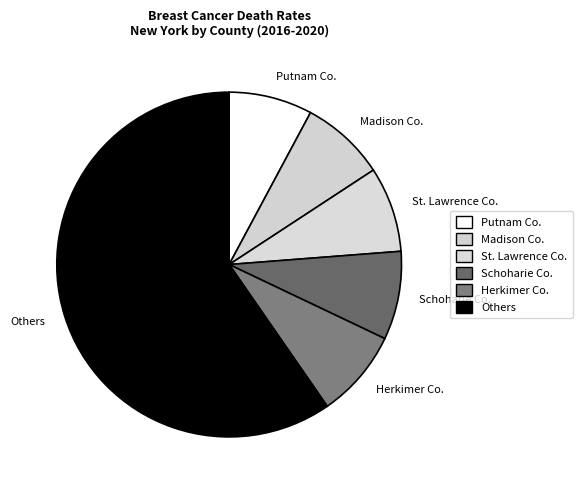

Count the number of slices in the pie.

6